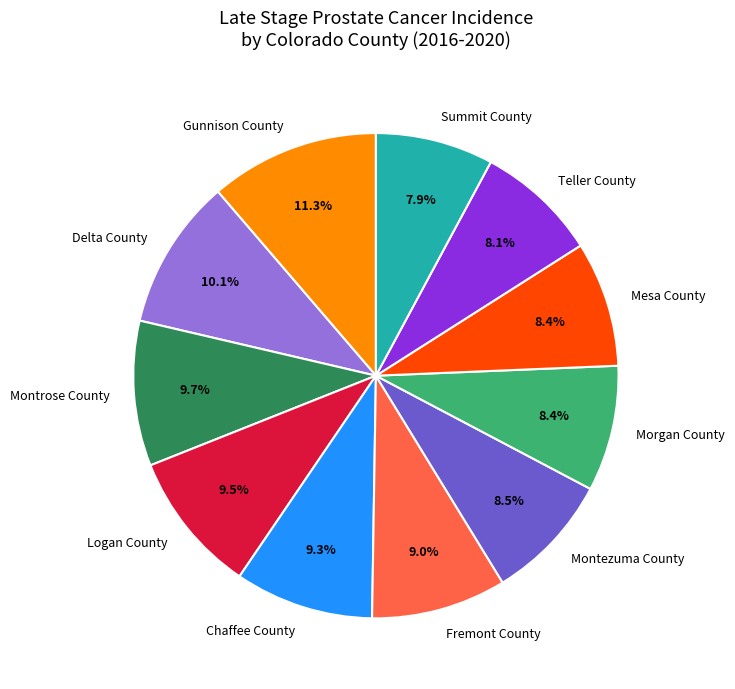

Does Fremont County account for over 50% of the chart?

No